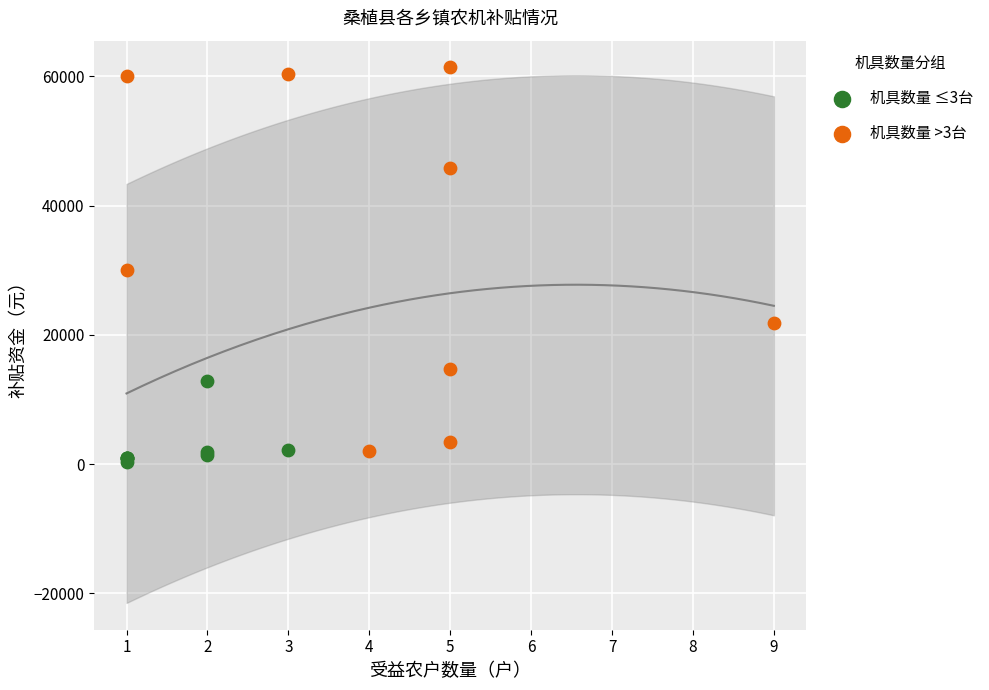

Which series contains the highest Y value?

机具数量 >3台